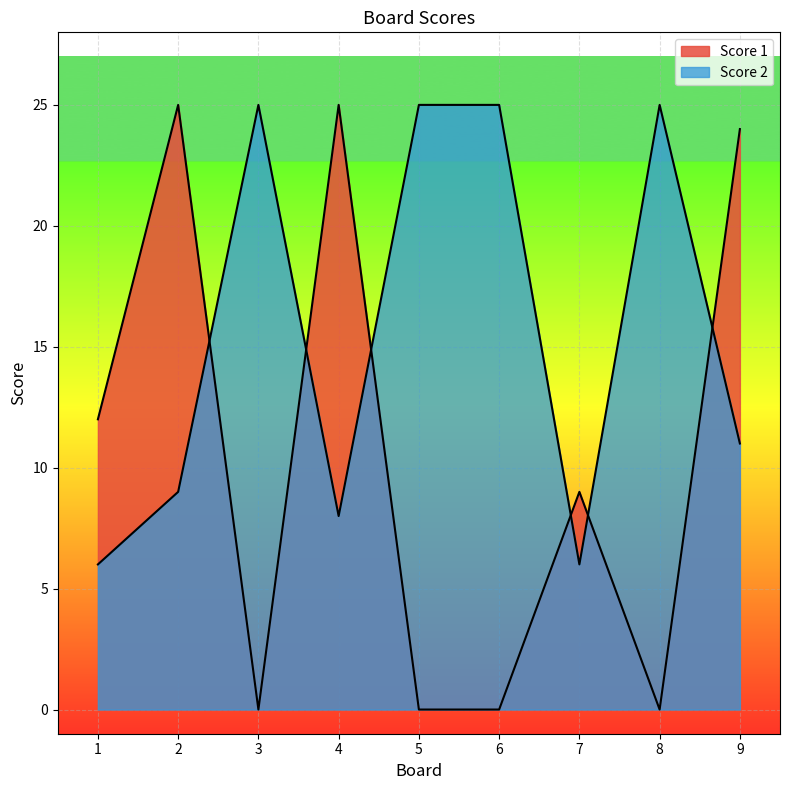

How many distinct data groups are displayed?

2